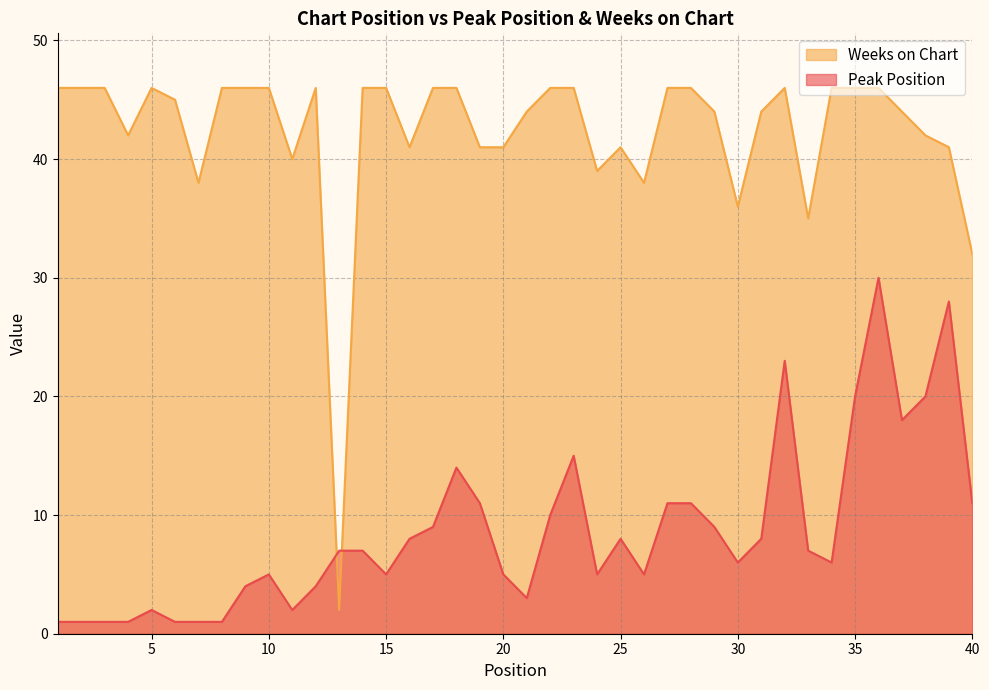

Which series changed the most between 8 and 13?

Weeks on Chart